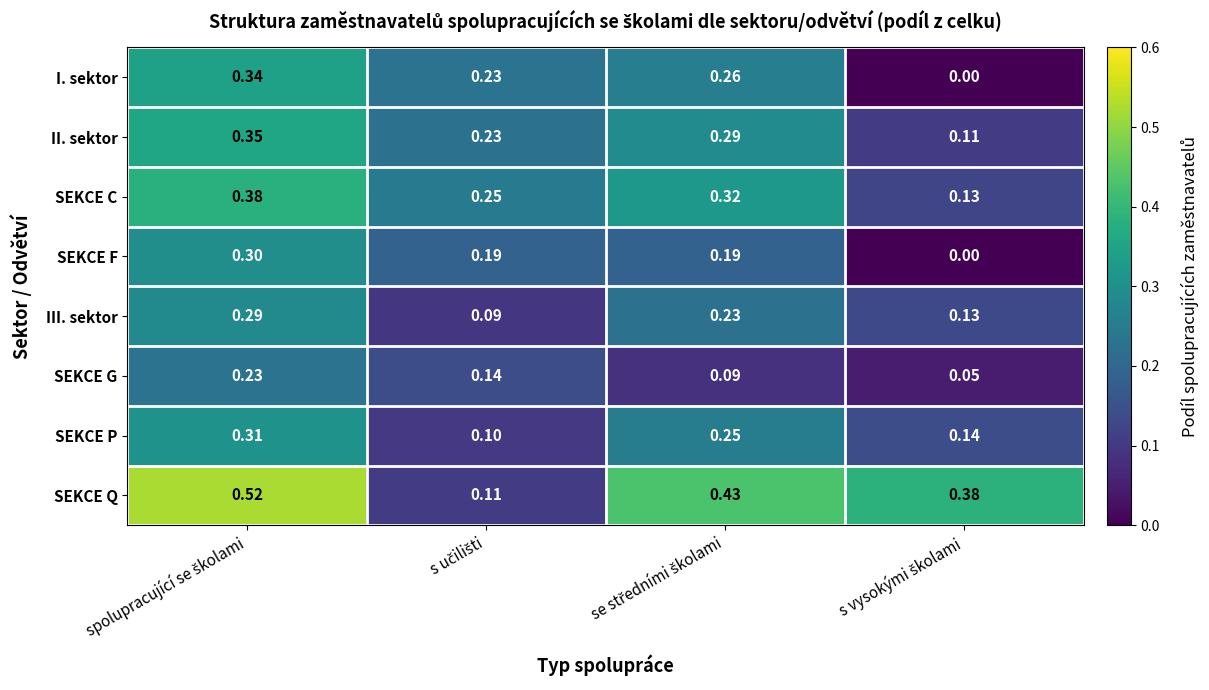

Which series has the largest total across all categories?

SEKCE Q